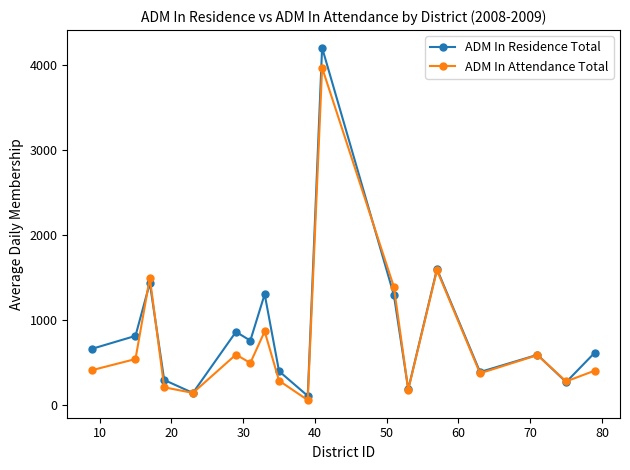

What is the value of the ADM In Attendance Total point at the 12th from the left?

1393.9